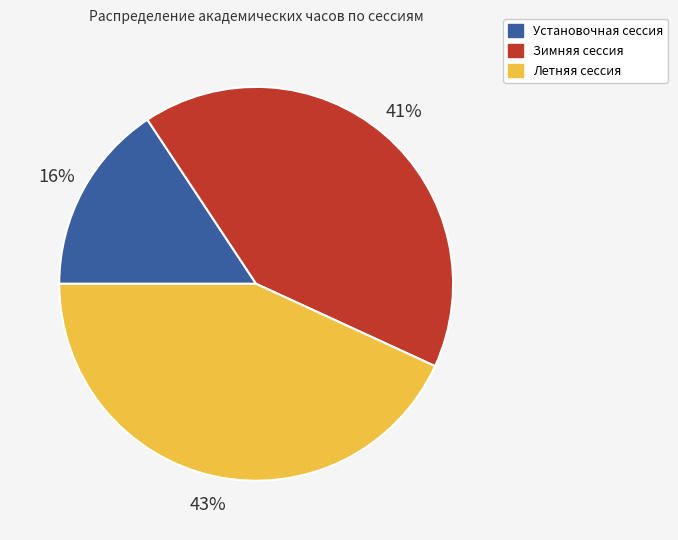

Is there a majority slice in this chart?

No